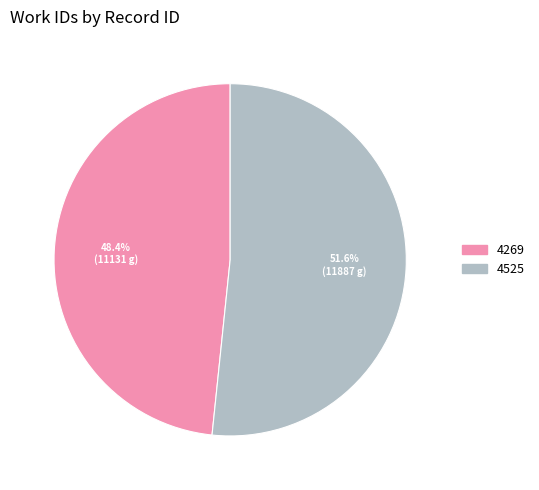

Rank the categories by value from highest to lowest.

4525, 4269